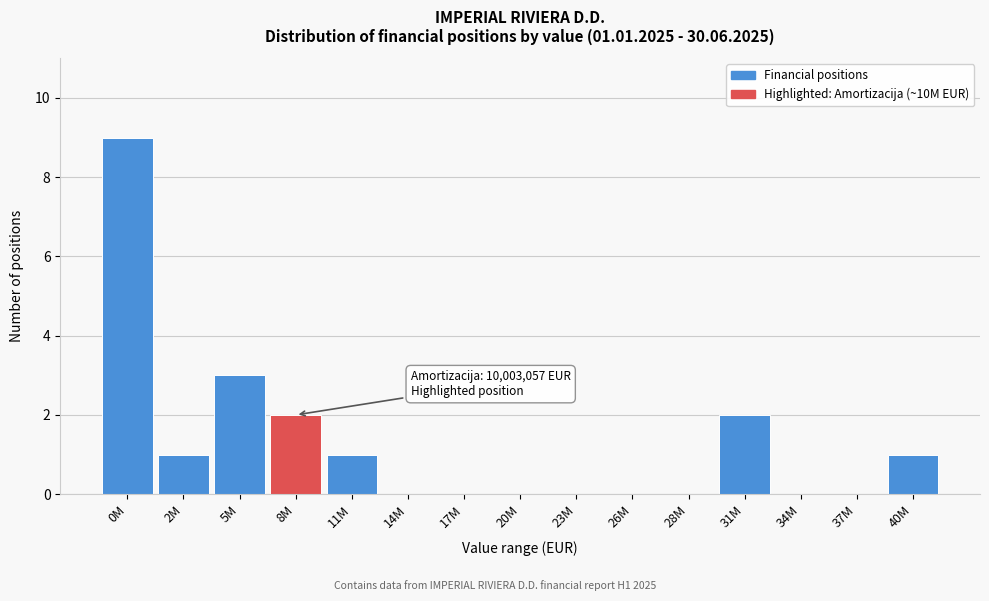

Reading left to right, what are all the values shown in this chart?

0M=9	2M=1	5M=3	8M=2	11M=1	14M=0	17M=0	20M=0	23M=0	26M=0	28M=0	31M=2	34M=0	37M=0	40M=1